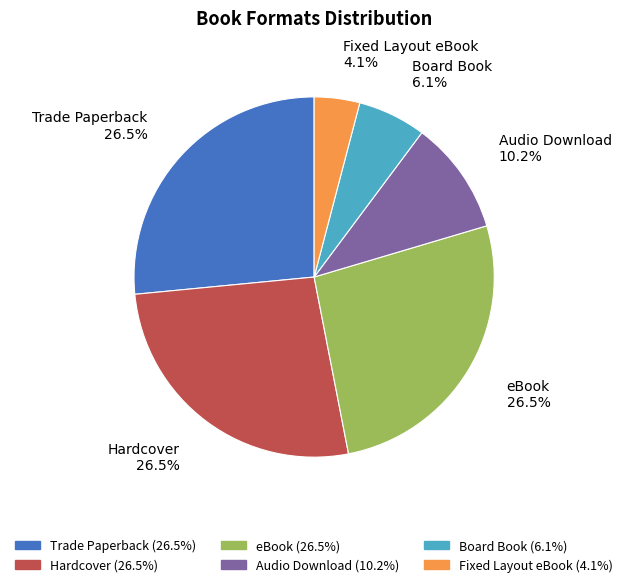

To the nearest percent, what is the combined percentage of Fixed Layout eBook and Audio Download?

14%